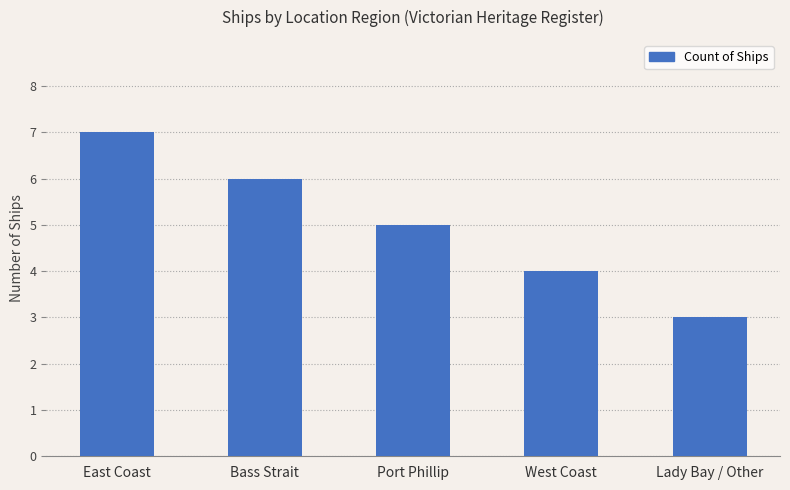

Where is the data nearest to the value 5?

Port Phillip